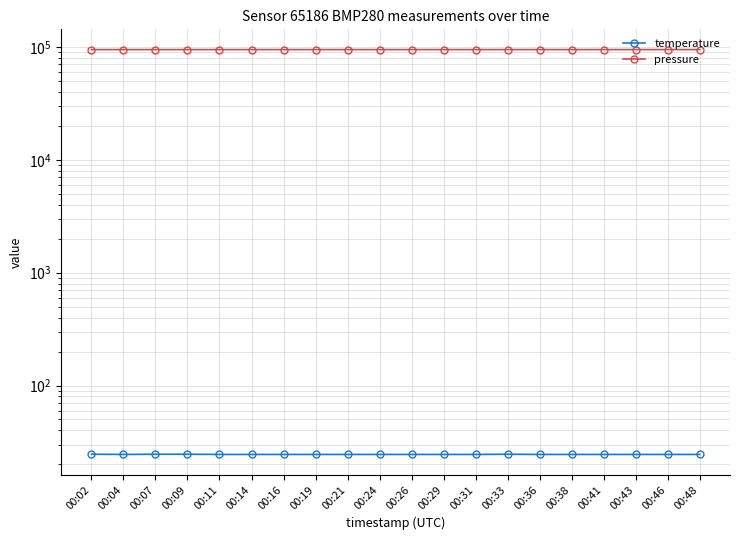

Count the temperature values in the range 24 to 25.

20